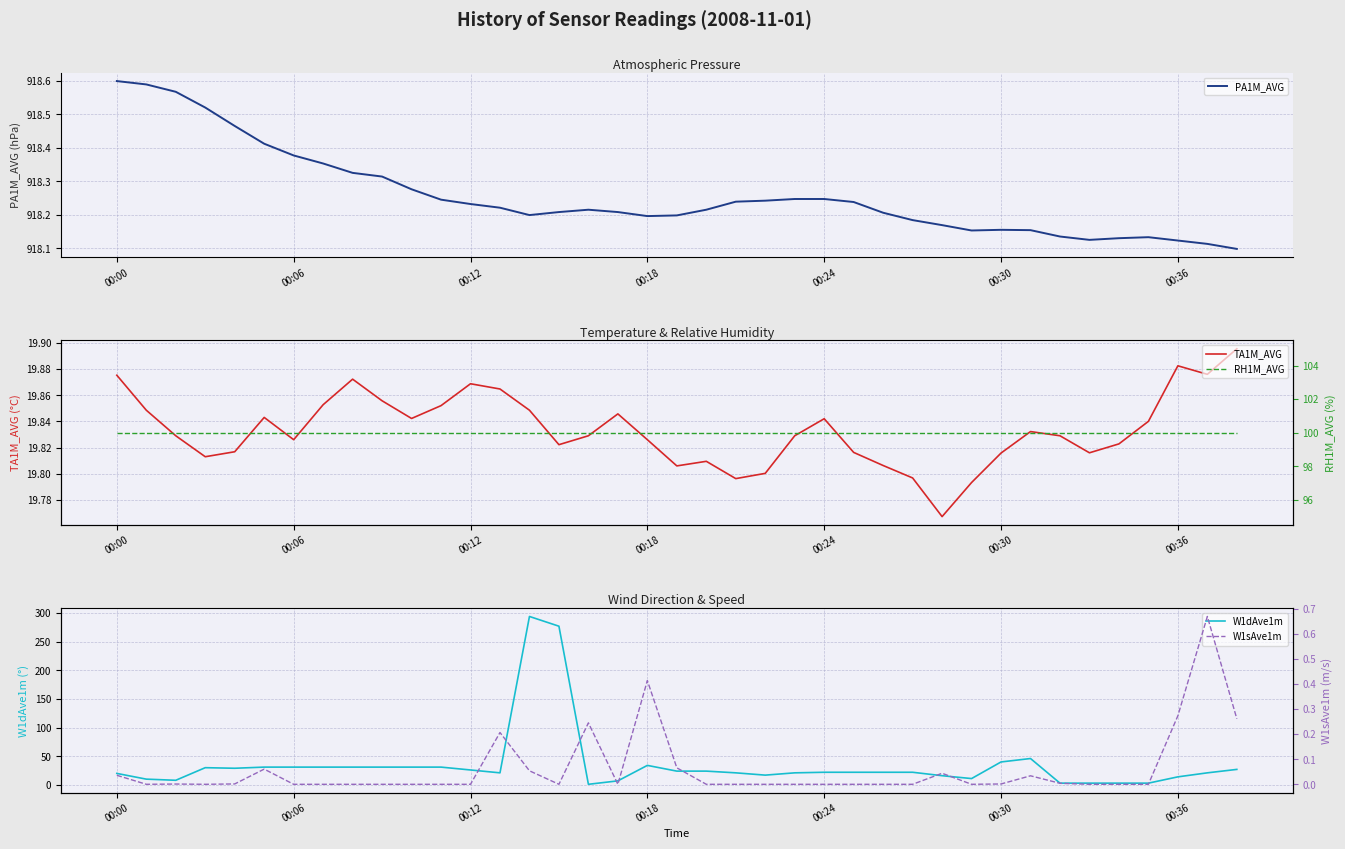

Rank the series by their maximum value, from lowest to highest.

W1sAve1m, TA1M_AVG, RH1M_AVG, W1dAve1m, PA1M_AVG